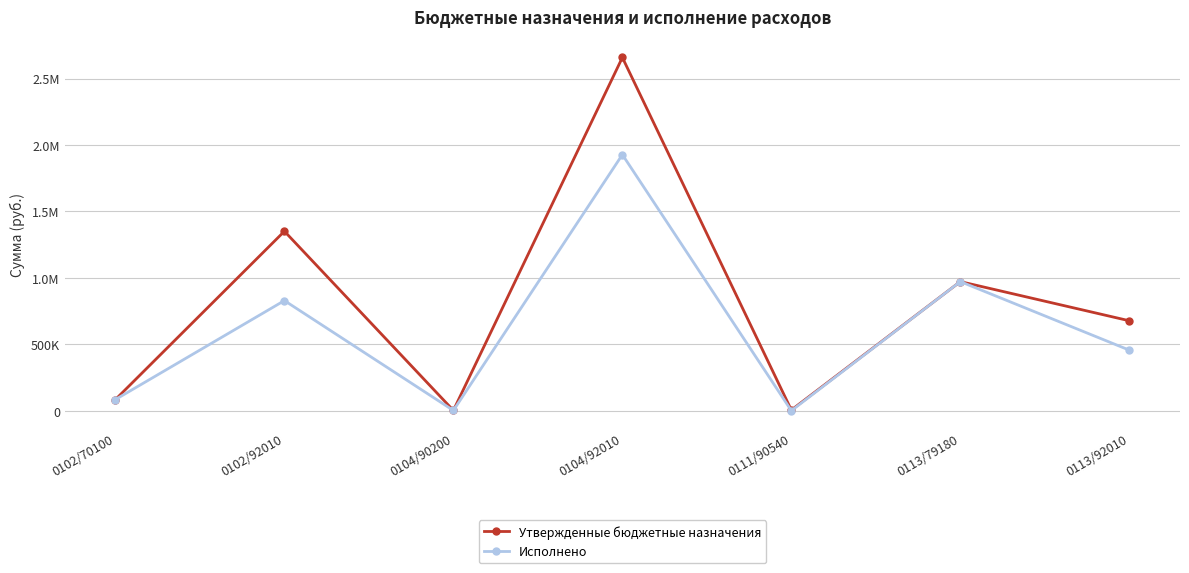

Is this an area chart (filled region under the line)?

No